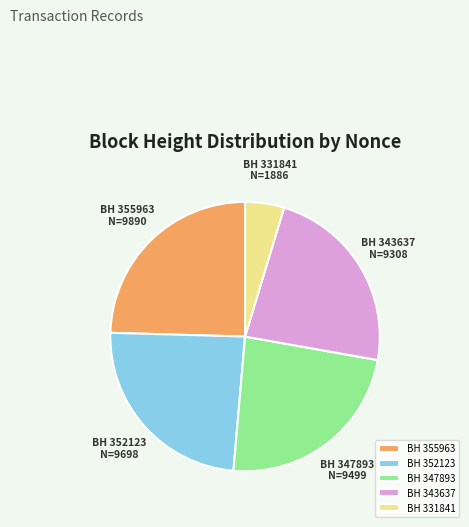

Combined, do BH 331841 and BH 355963 account for over 50%?

No